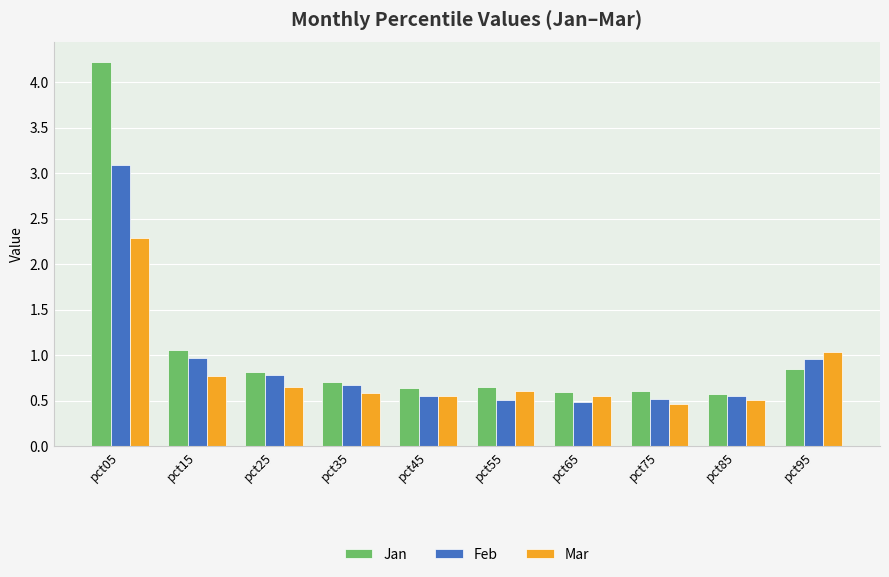

Count the number of categories in the chart.

10